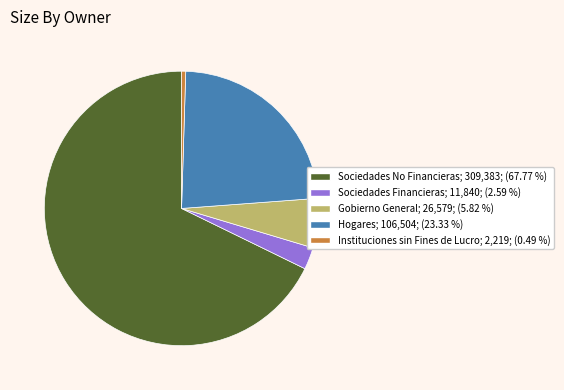

Do Instituciones sin Fines de Lucro and Hogares together represent more than half of the pie?

No